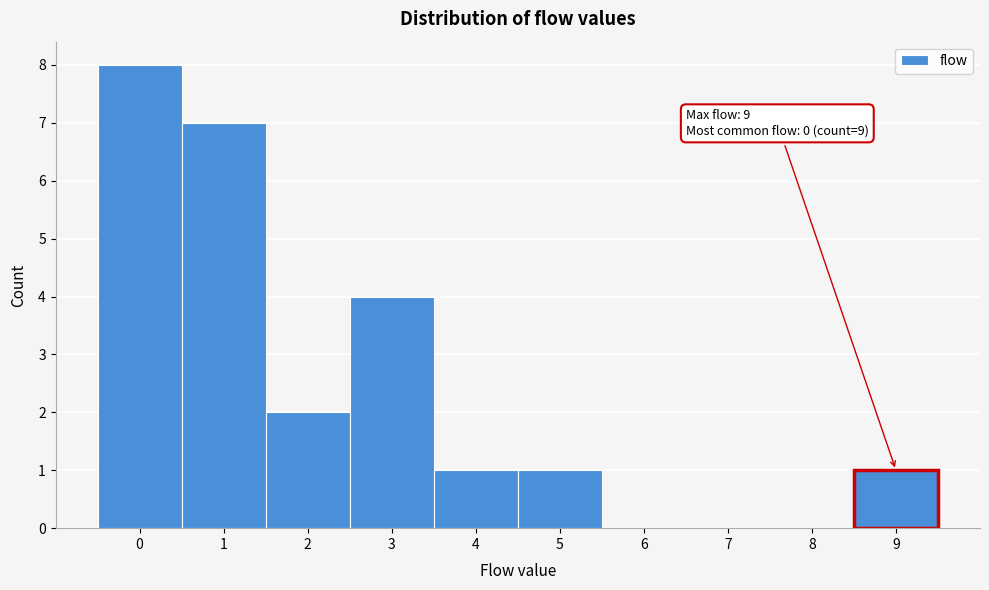

Over which range of the x-axis is the bar tallest?

-0.5 to 0.5